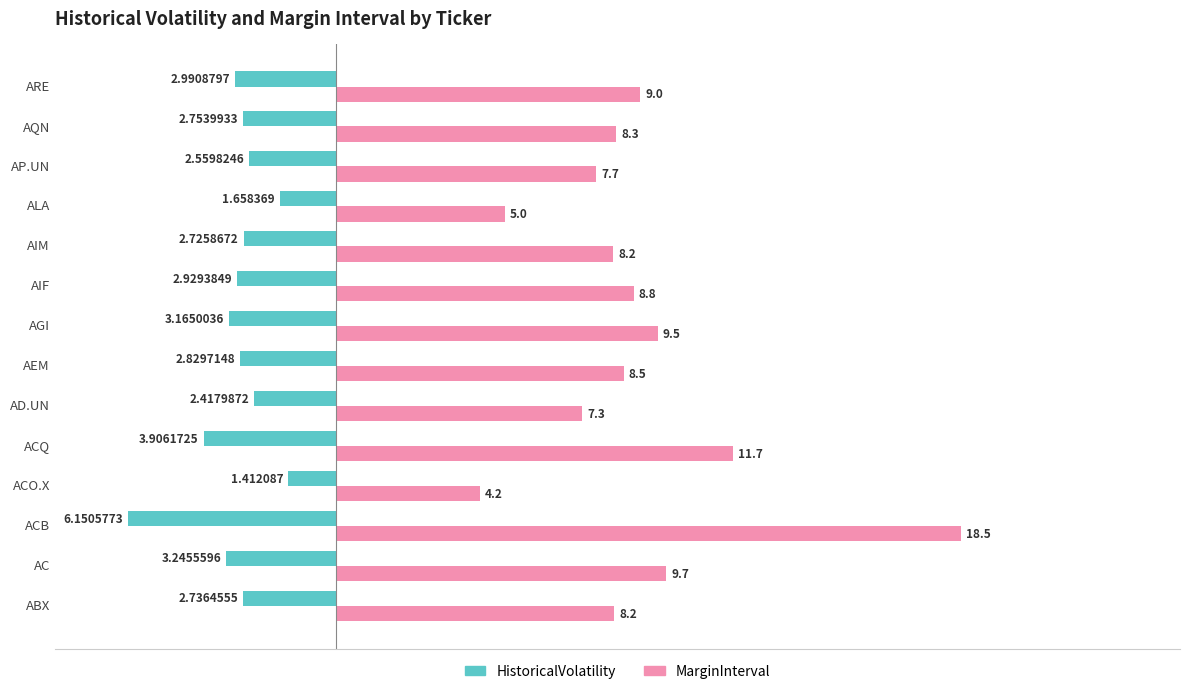

At which category is the sum across all series the highest?

ACB